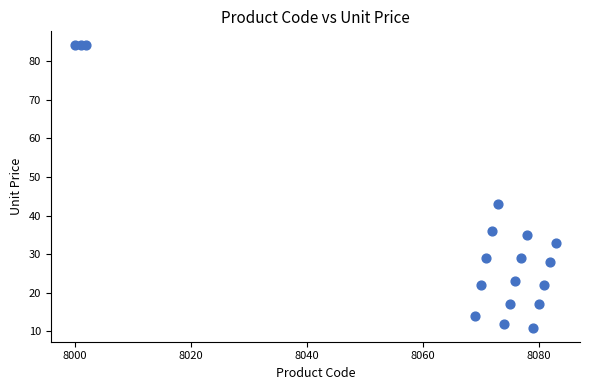

What Y value in the scatter plot is closest to 47?

43